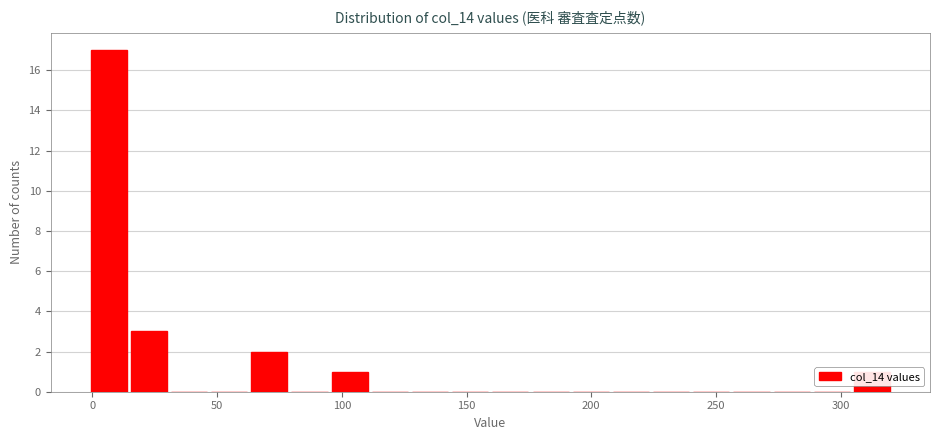

Around what value on the x-axis is the tallest bar? Give the approximate position of its centre, as read against the axis.

5